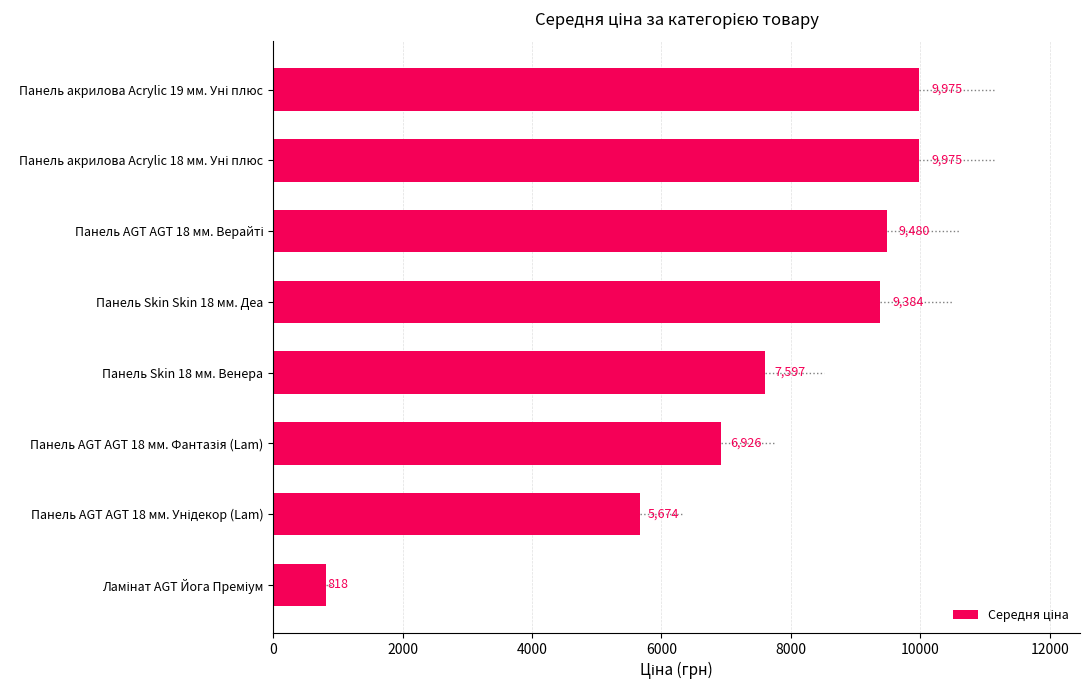

What is the maximum value shown in the chart?

9975.0